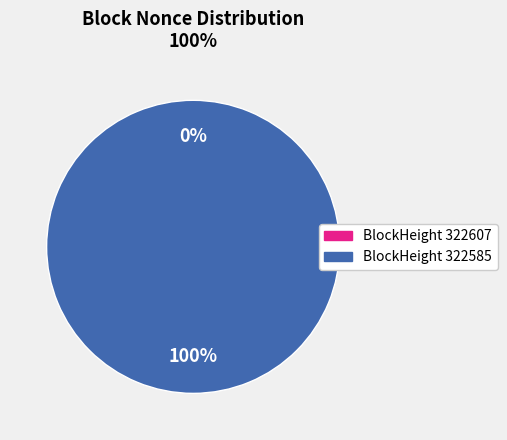

What is the majority slice?

322585